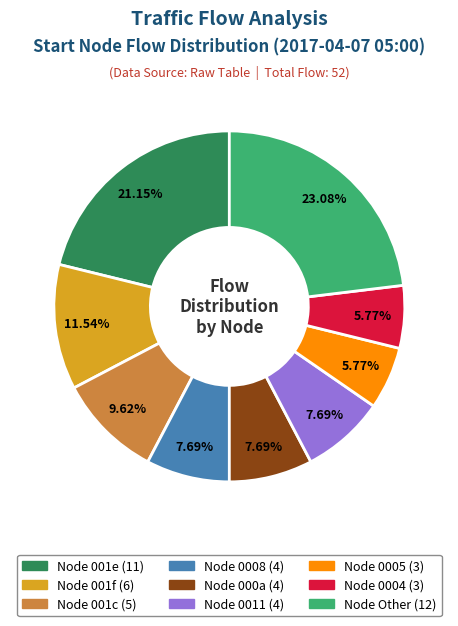

Is there a majority slice in this chart?

No